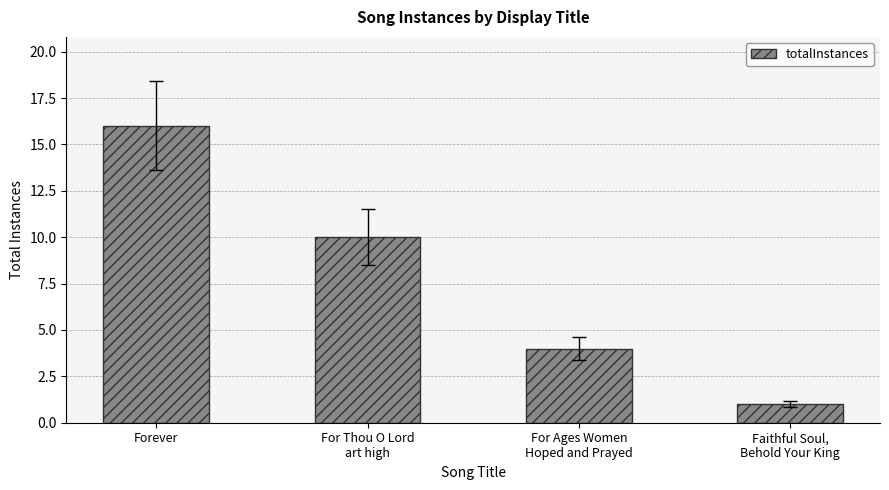

True or false: the data shows 1 at Faithful Soul,
Behold Your King.

True